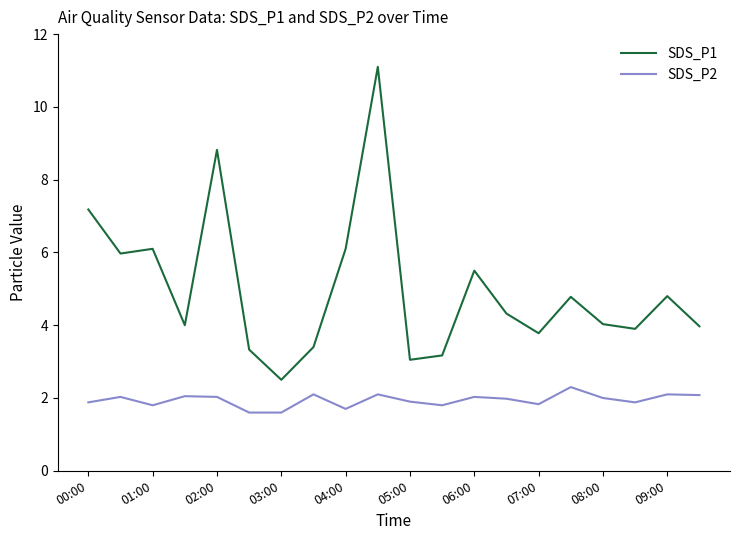

True or false: SDS_P1 and SDS_P2 intersect in this chart.

False